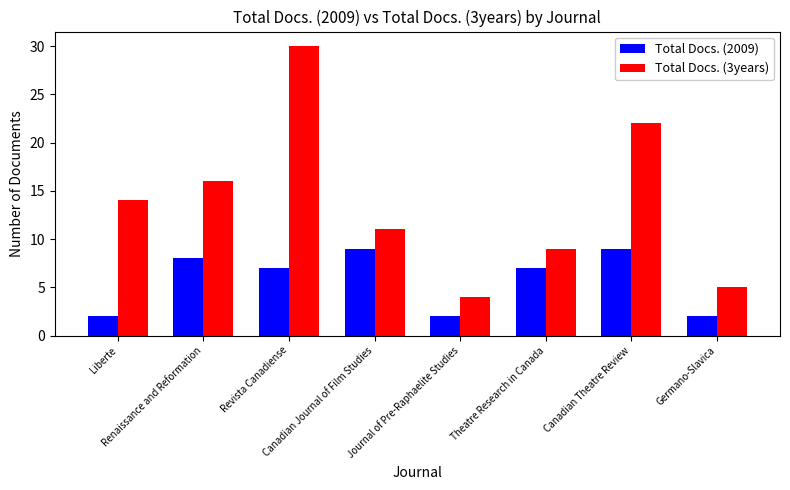

How many bars are there in each group?

2